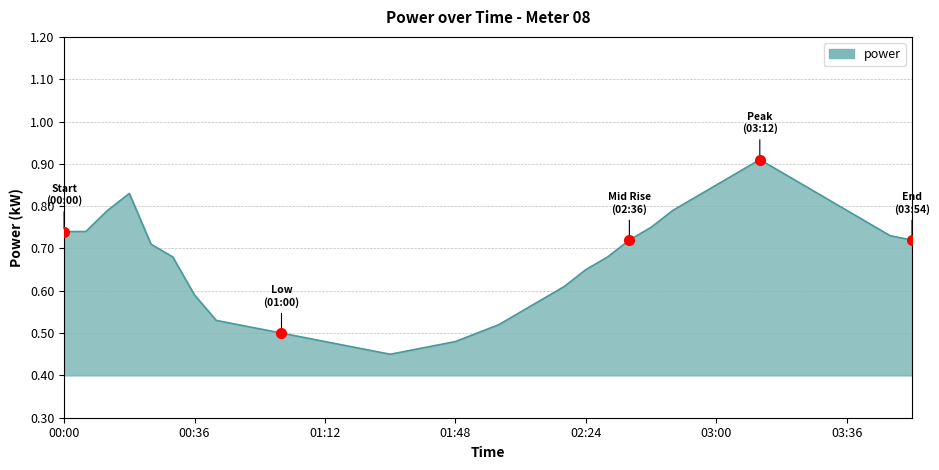

What is the value of the 28th point from the left?

0.8